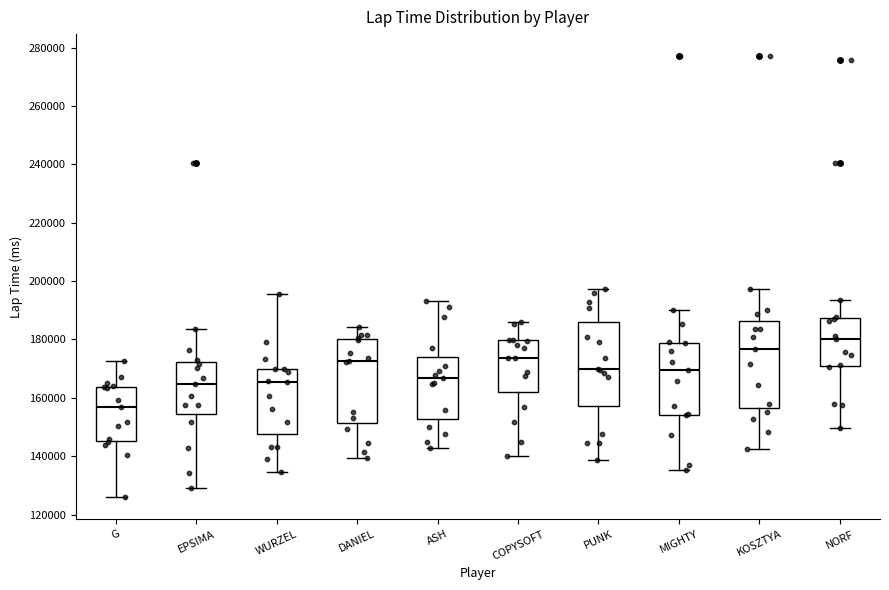

Where does the lower whisker of the box for G end on the y-axis? The values are not printed on the chart, so give them approximately, as read against the axis.

126000